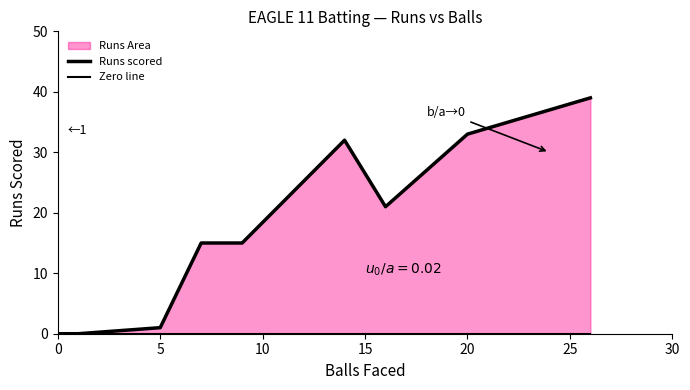

How many values in the Runs scored series exceed 15?

4